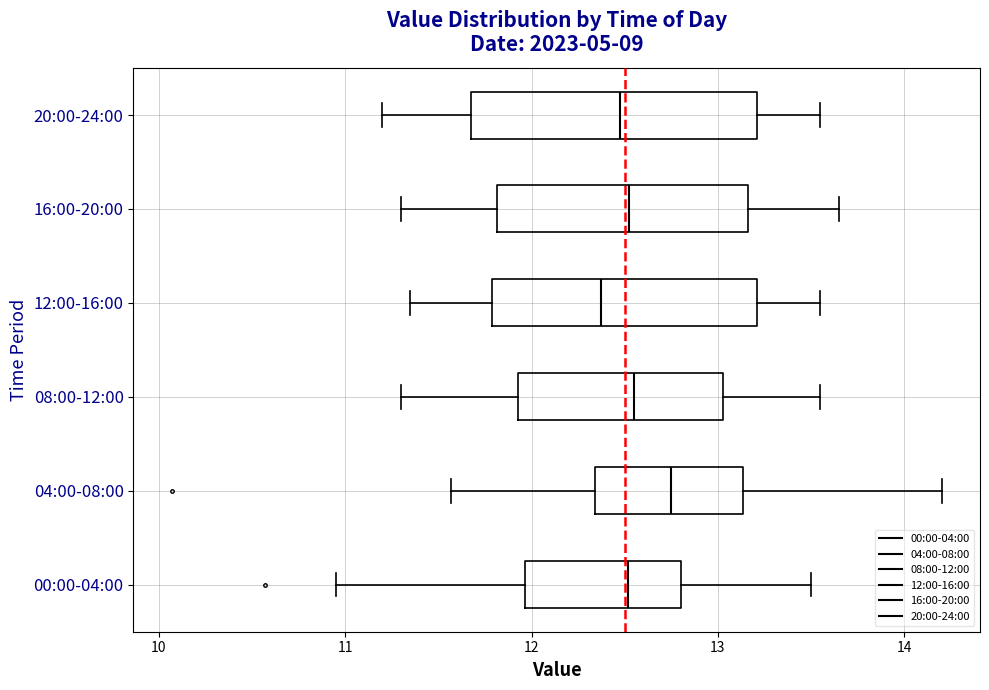

Where is the right edge of the box for 00:00-04:00 on the x-axis? The values are not printed on the chart, so give them approximately, as read against the axis.

12.8